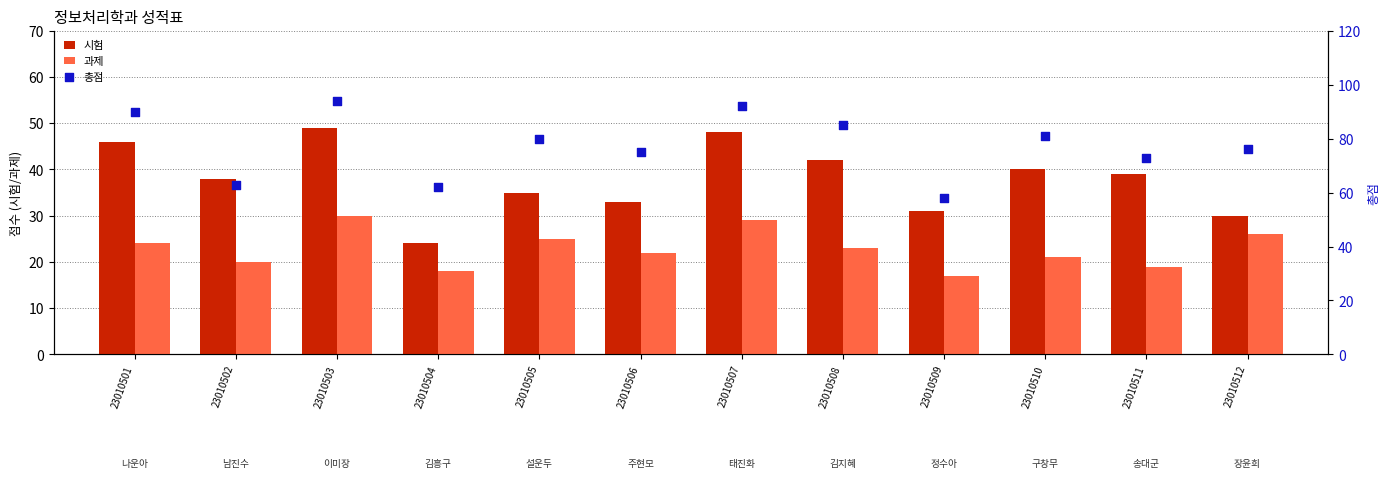

Which series has the largest Y range (max minus min)?

총점